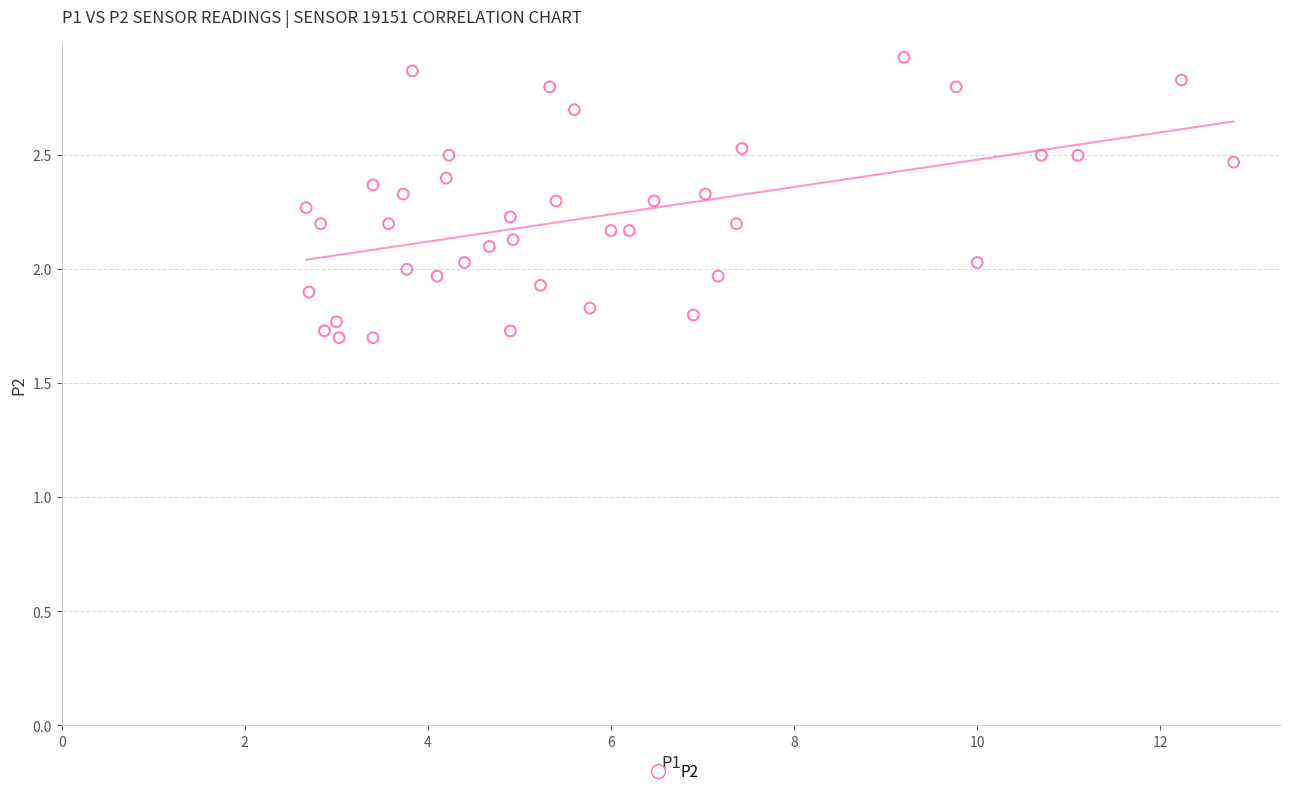

What is the range of X values (max minus min)?

10.1